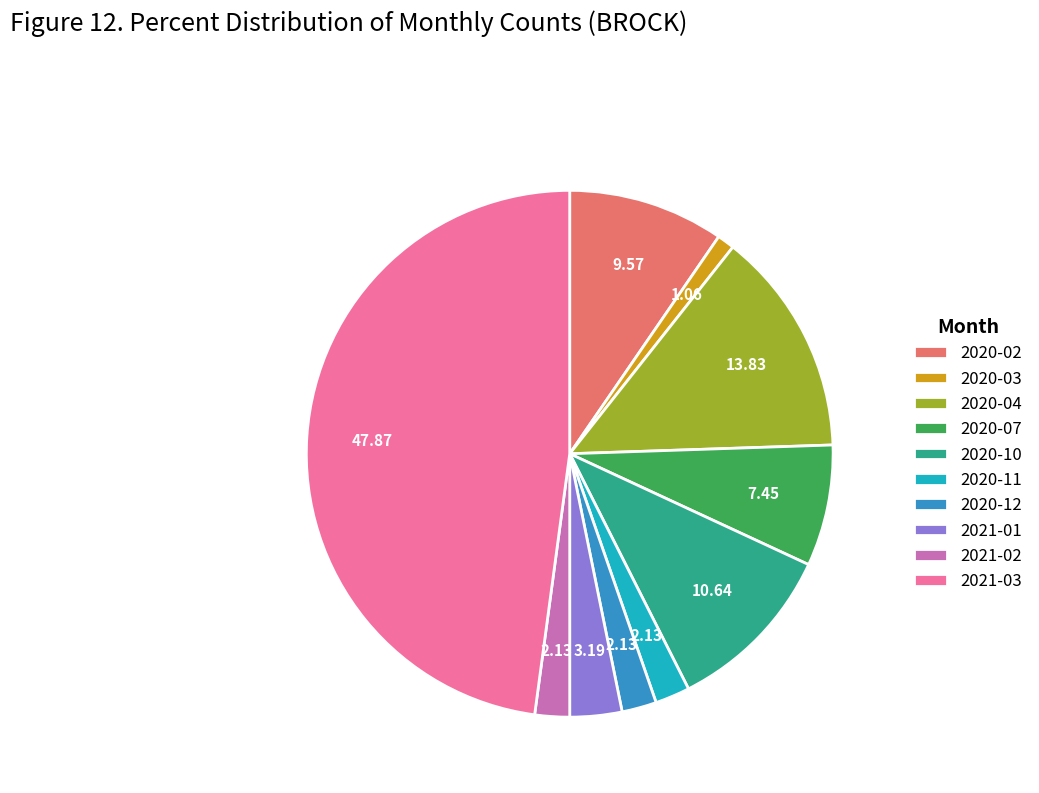

Combined, do 2020-04 and 2021-02 account for over 50%?

No